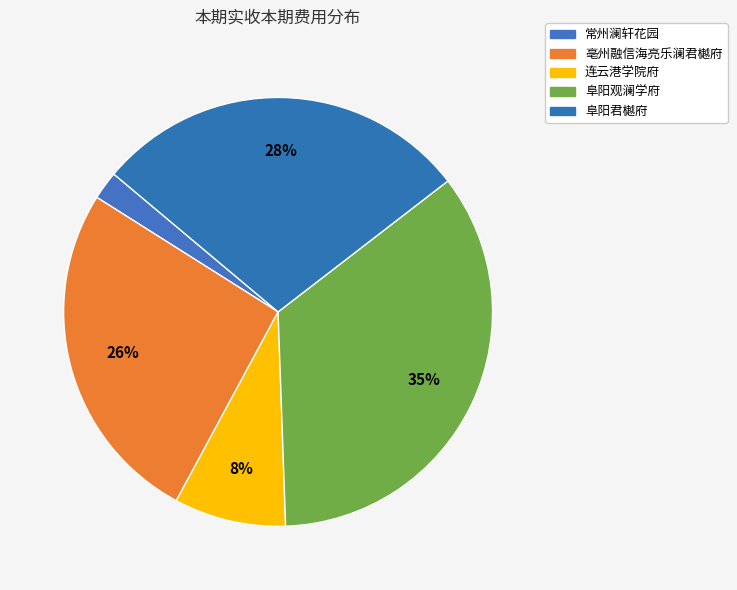

Is 常州澜轩花园 the majority of the pie?

No